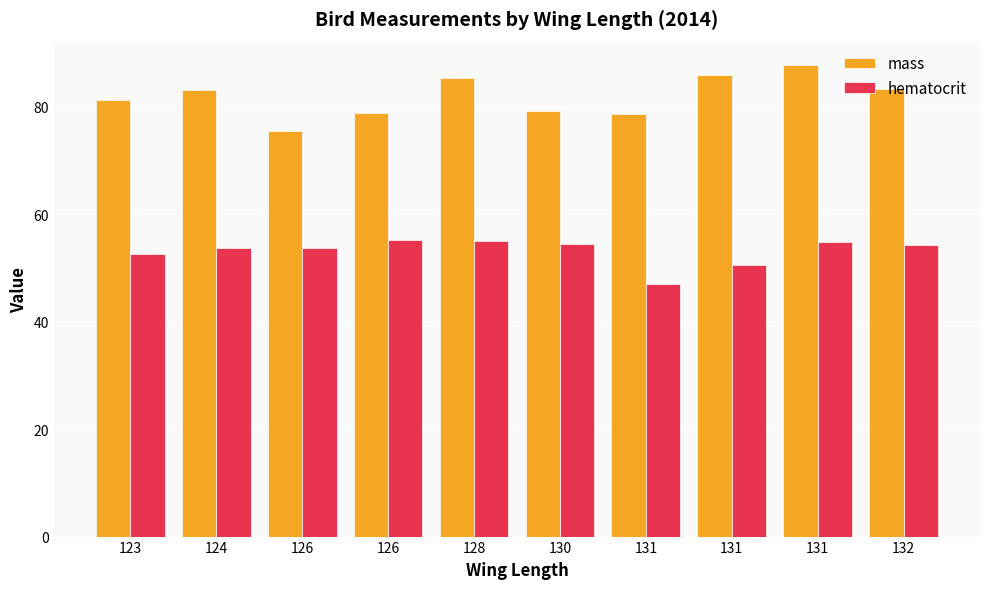

What are all the series names shown in the legend?

mass, hematocrit